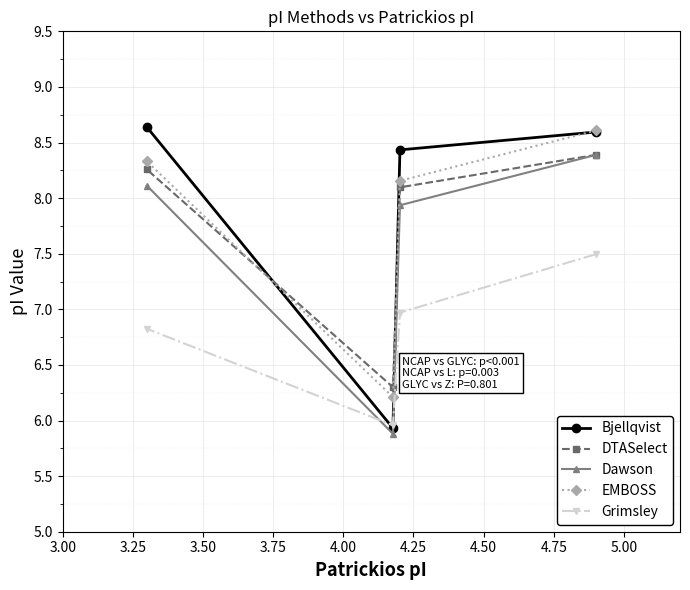

What is the sum of all Dawson values?

30.3